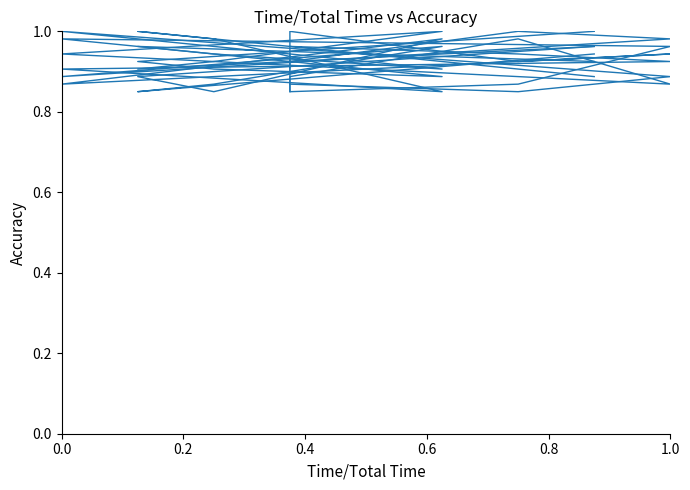

What is the difference between the second highest and second lowest values in the col_3 series?

0.1